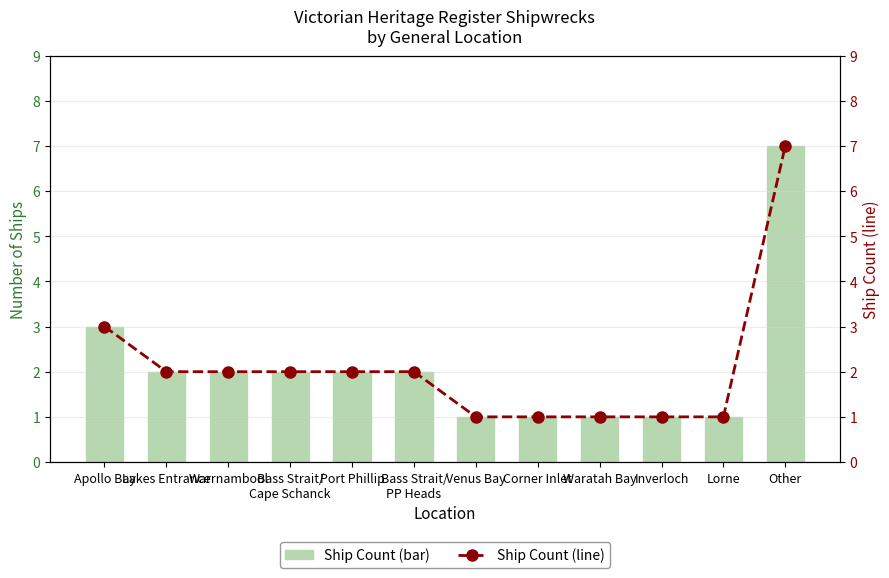

How many groups of bars are there?

12